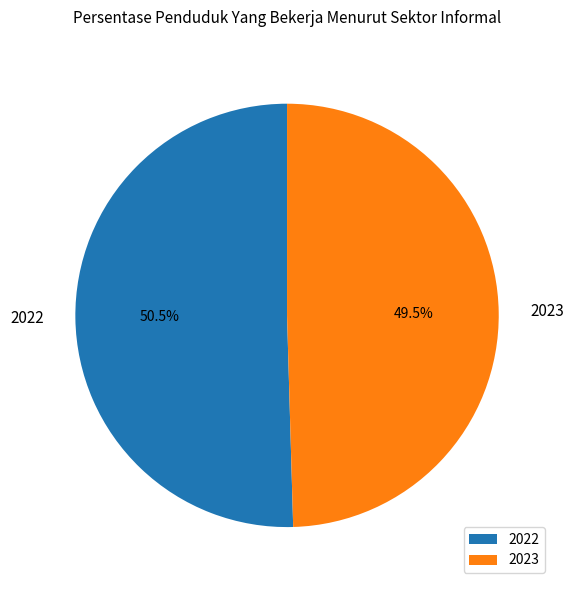

Which category has the biggest portion of the pie?

2022